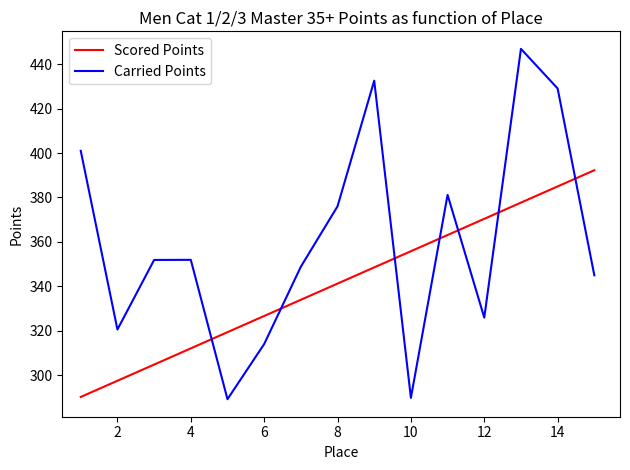

How many lines are shown in the chart?

2